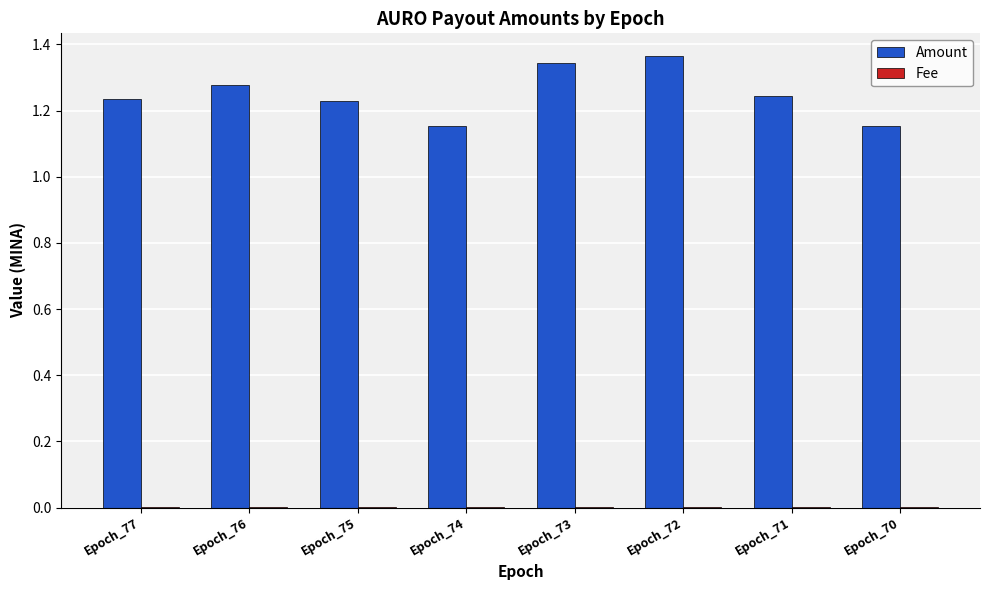

Which series has the largest total across all categories?

Amount